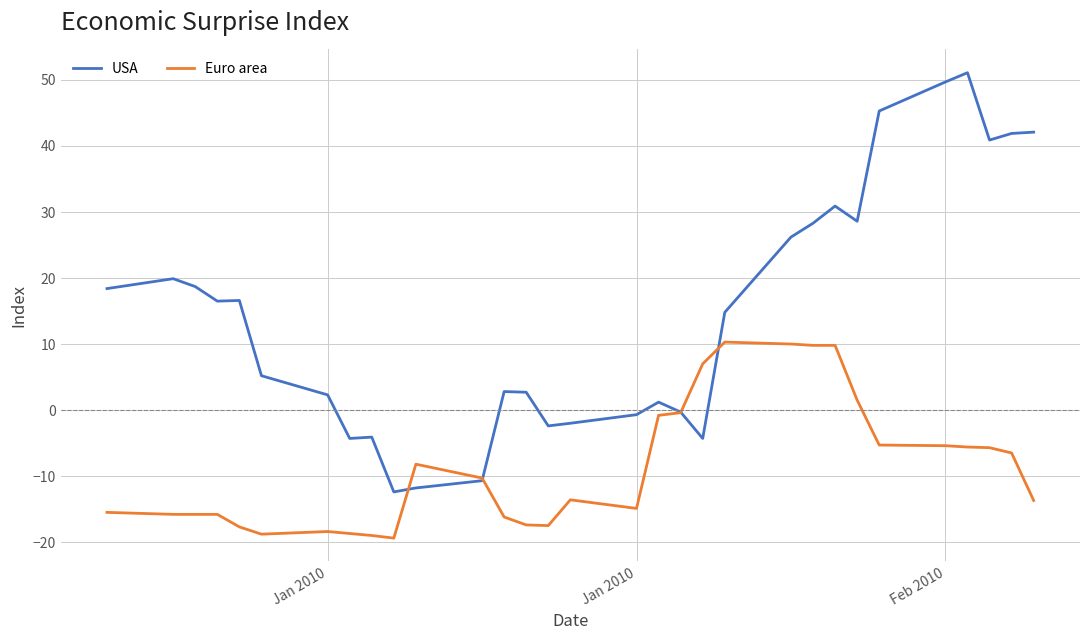

Rank the series by their average value, from lowest to highest.

Euro area, USA